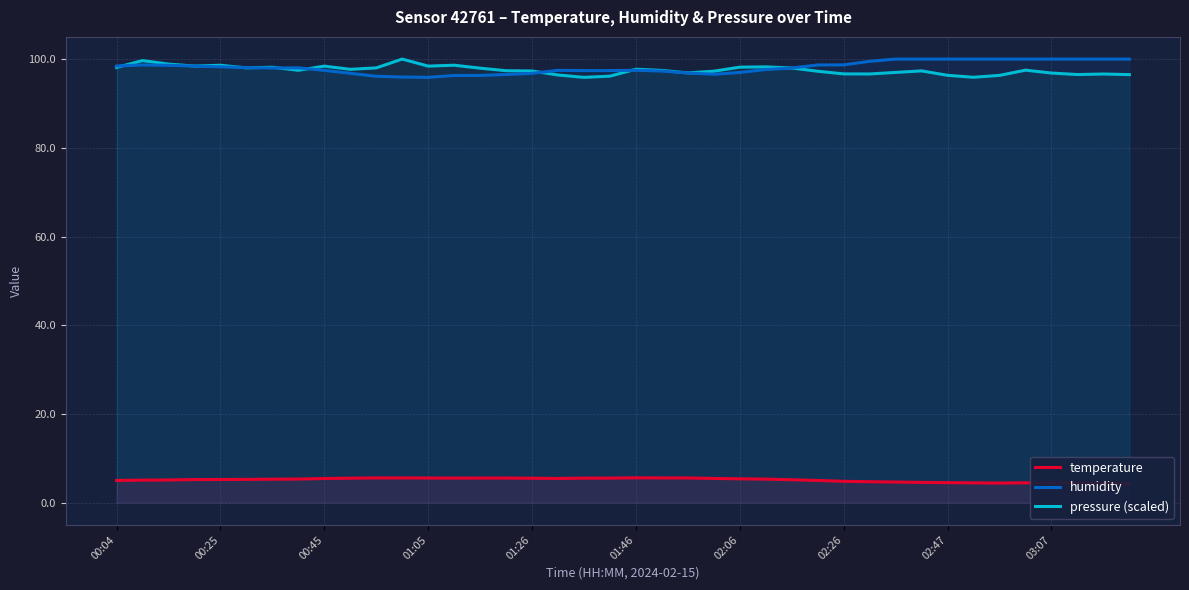

How many lines are shown in the chart?

3